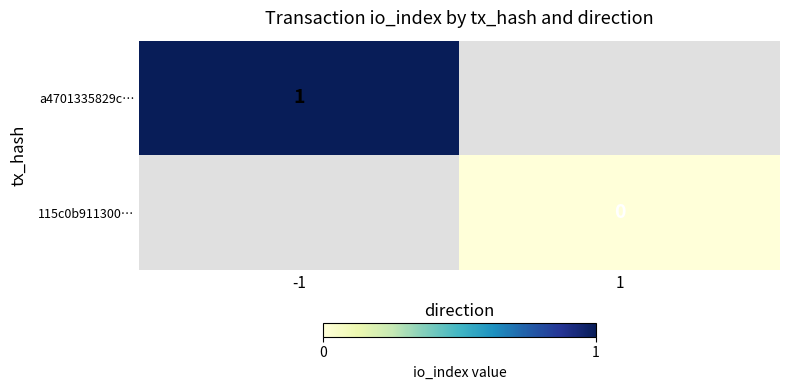

What is the greatest value displayed?

1.0